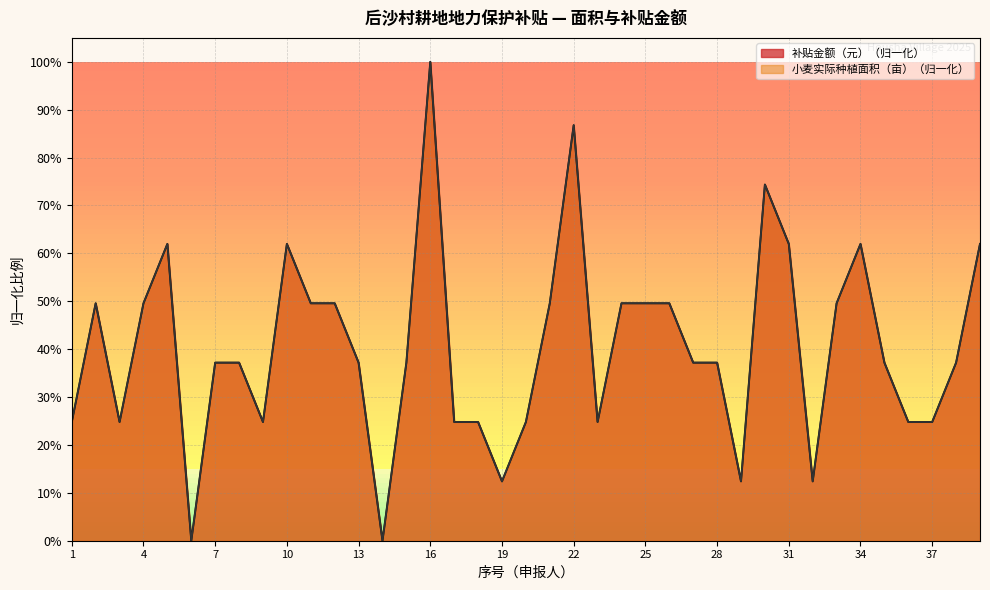

How many interior local valleys does the 小麦实际种植面积（亩） series have?

8